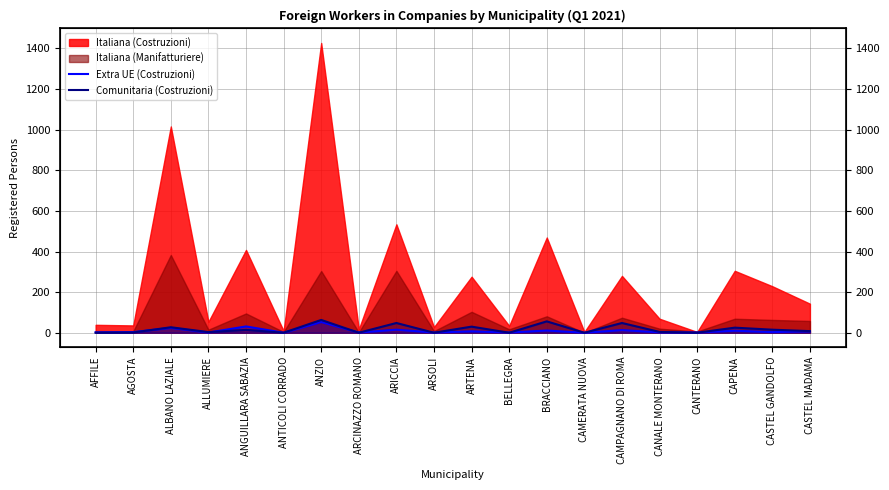

Is it true that Extra UE (Costruzioni) equals 3 at AFFILE?

False